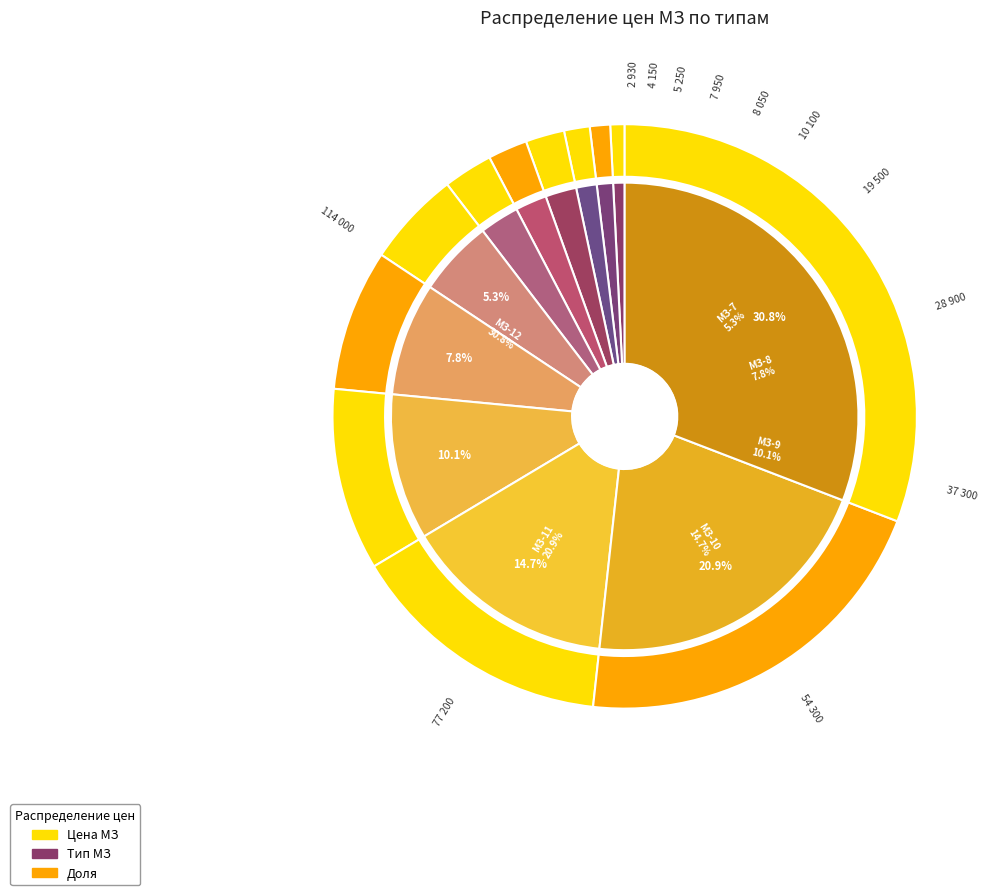

What is the ratio of the value at МЗ-5 to the value at МЗ-11?

0.1